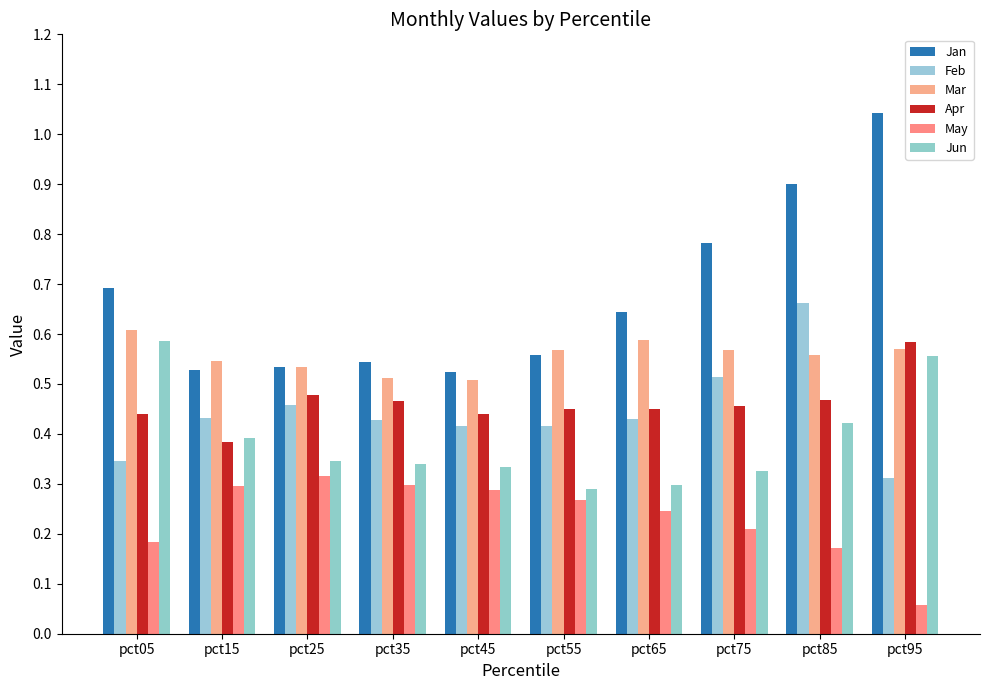

The Jun series shows 0.3 at pct55. True or false?

True